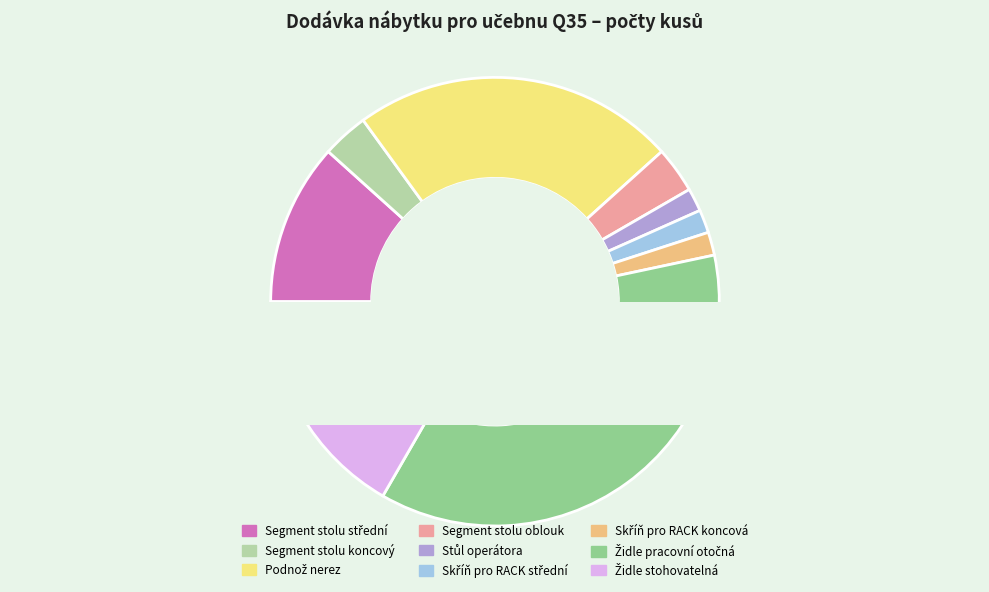

Which slice is the smallest?

Stůl operátora